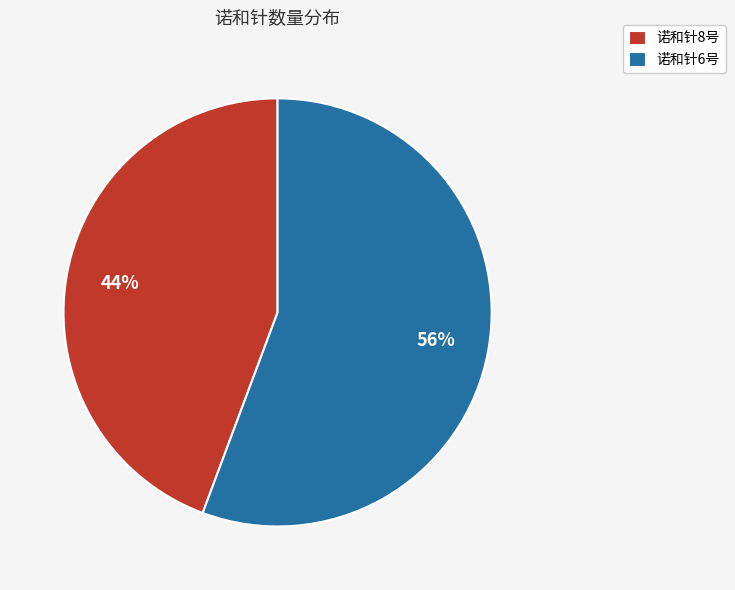

Is it true that 诺和针6号 is 64% of the pie?

False